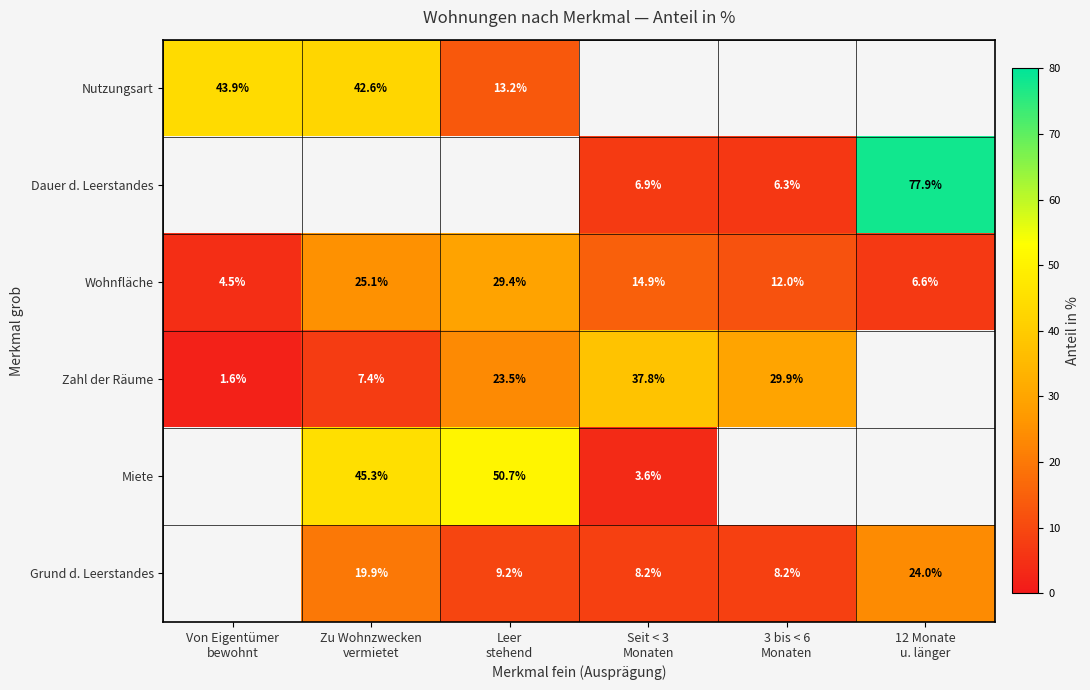

Between 12 Monate
u. länger and Seit < 3
Monaten, which is larger?

12 Monate
u. länger